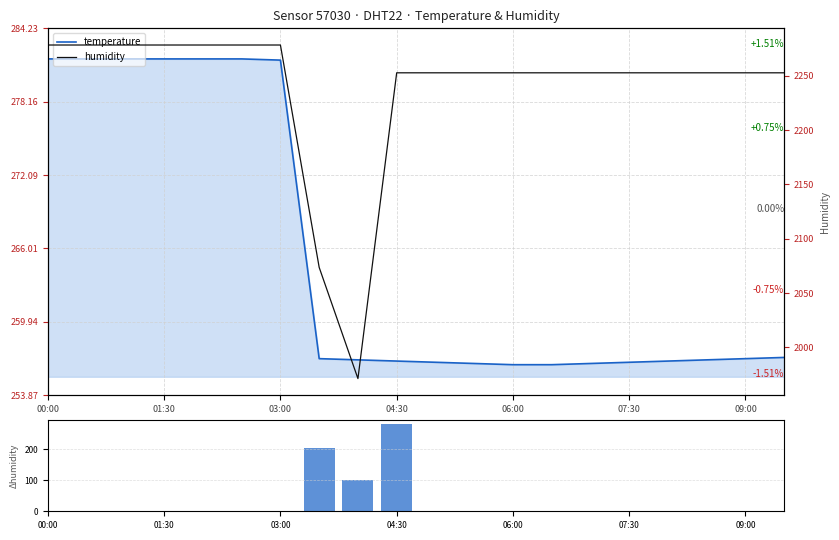

What is the difference between the highest and lowest values at 09:00?

2252.8